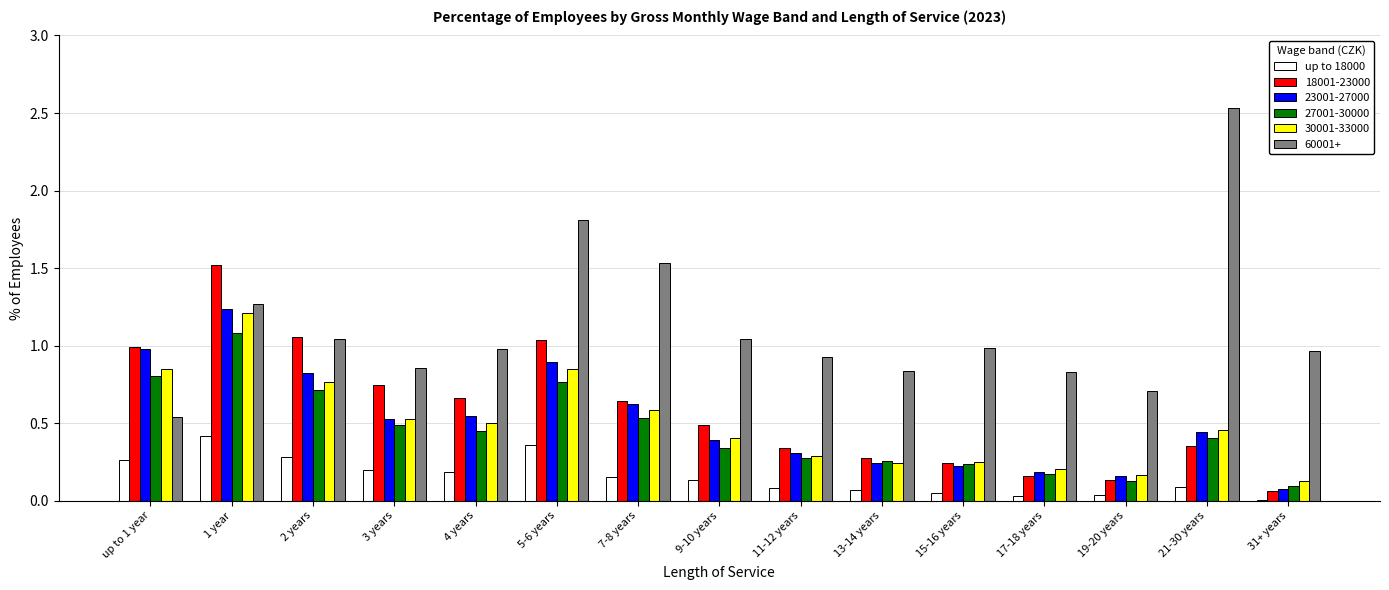

What is the sum of all 27001-30000 values?

6.8